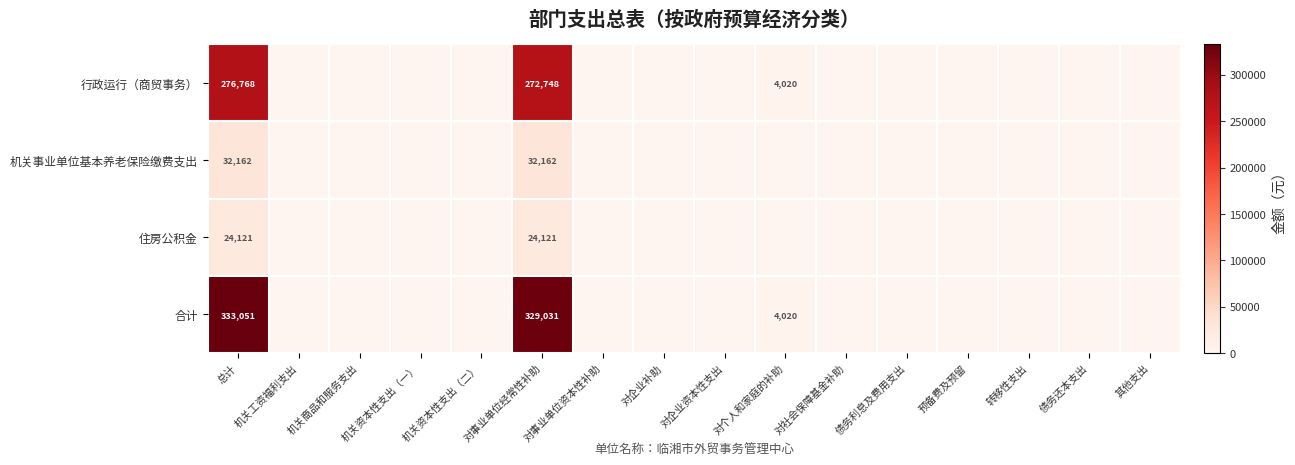

What is the difference between the highest and lowest values at 对事业单位经常性补助?

304910